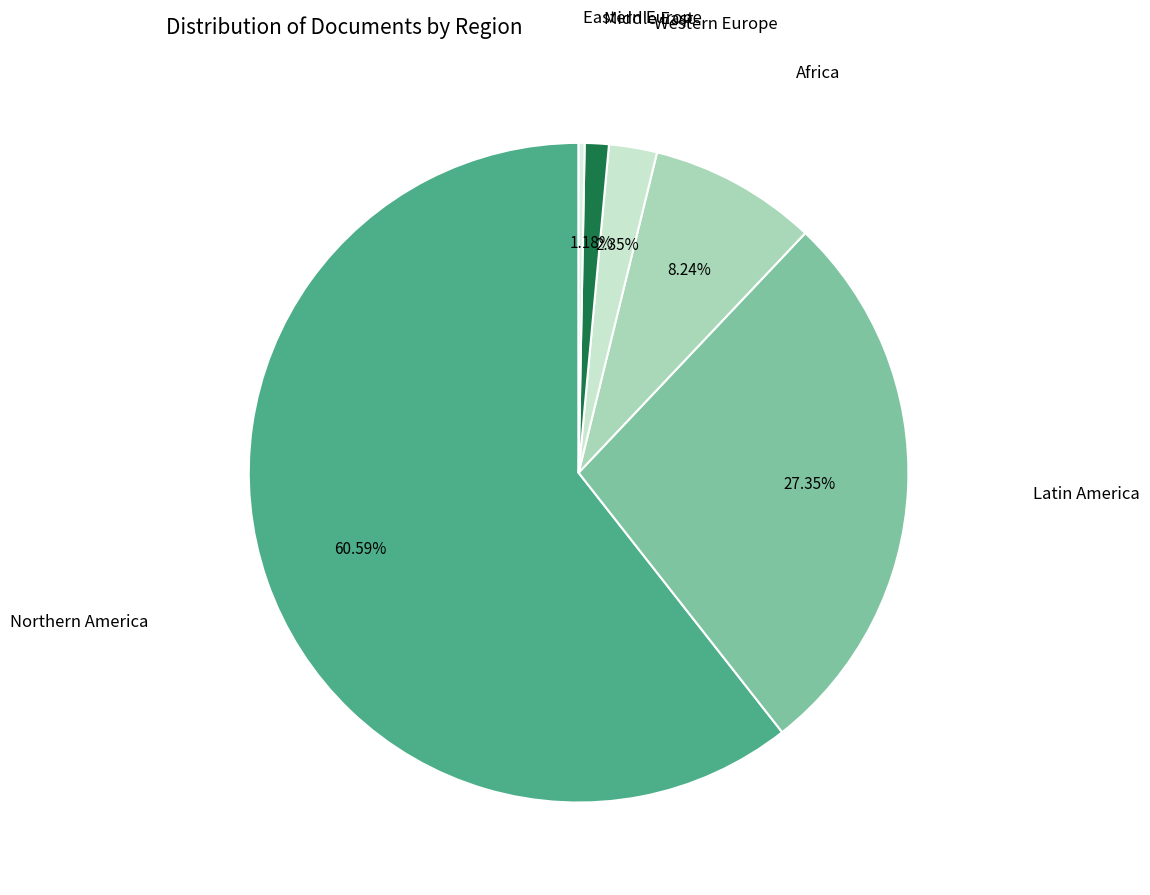

Is the sum of Northern America and Africa greater than half?

Yes